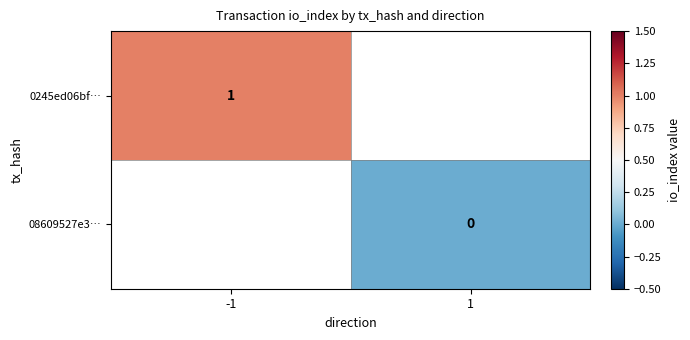

List the series in order of their peak value, highest first.

0245ed06bf…, 08609527e3…